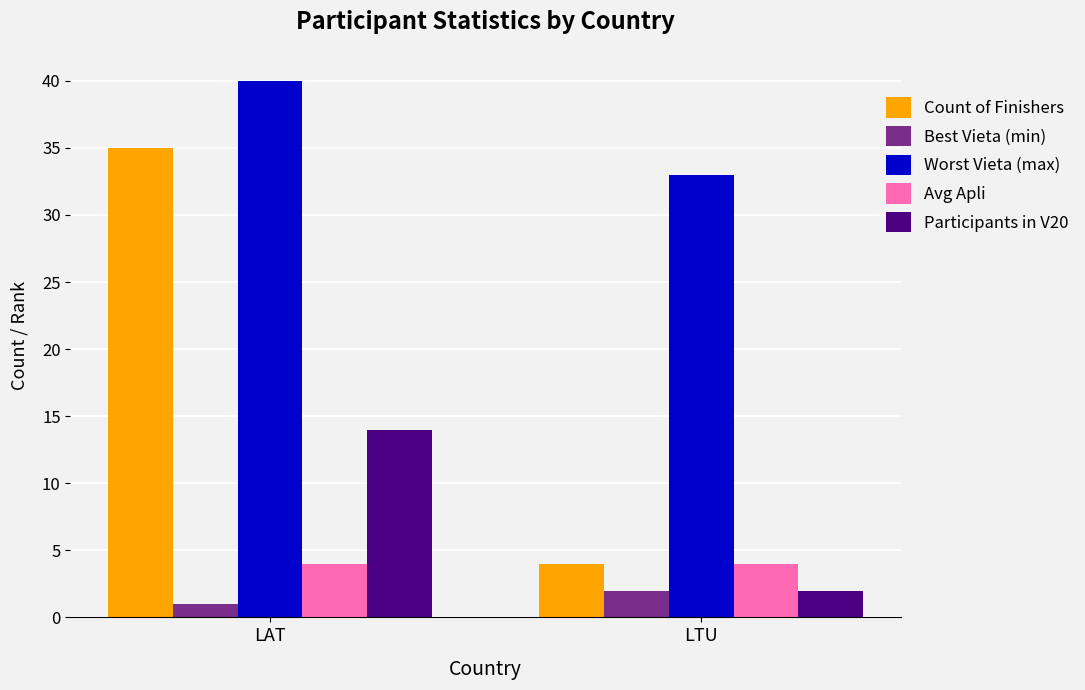

Which series has the largest range (max minus min)?

Count of Finishers